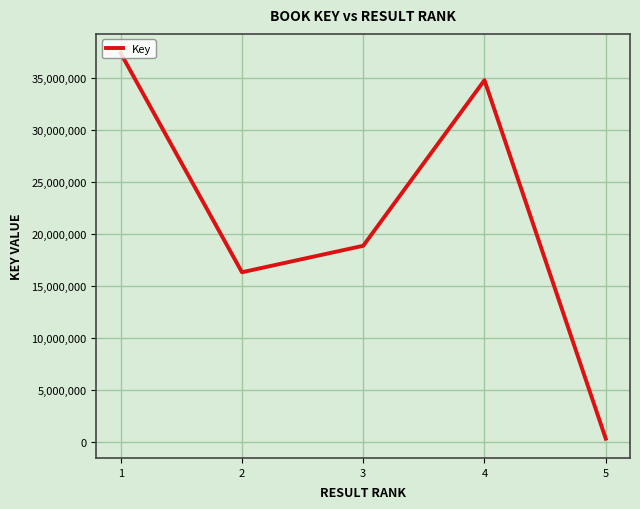

Which label corresponds to the largest value in the chart?

1